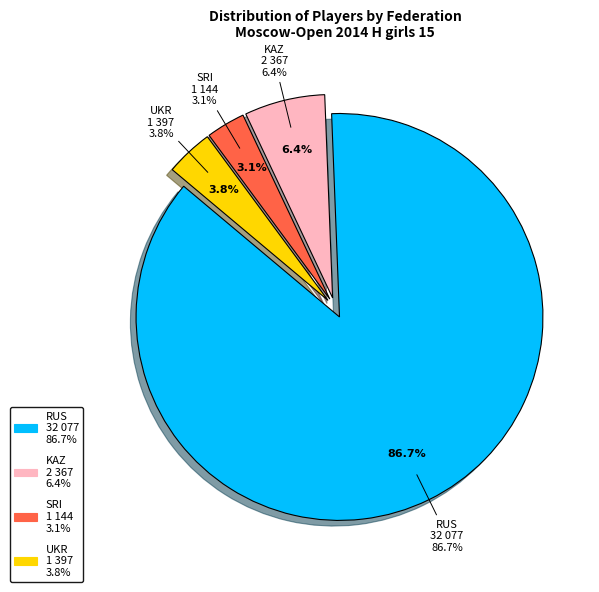

True or false: UKR accounts for 13% of the total.

False